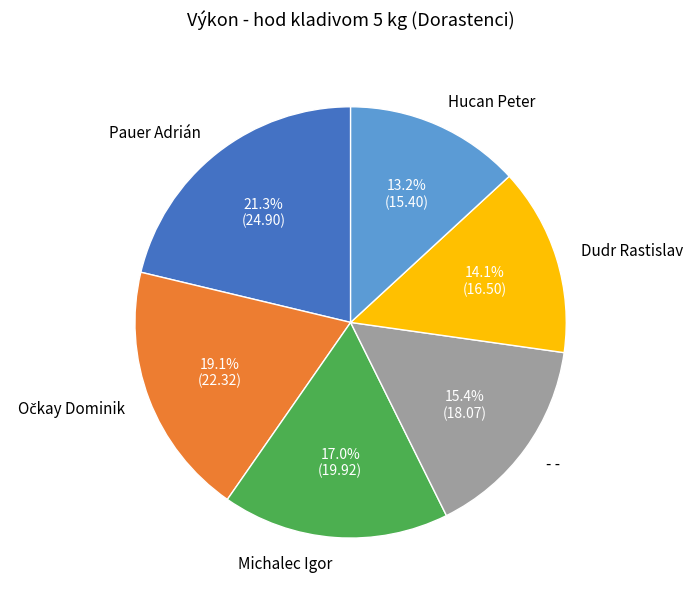

Is there any slice that represents more than half of the pie?

No